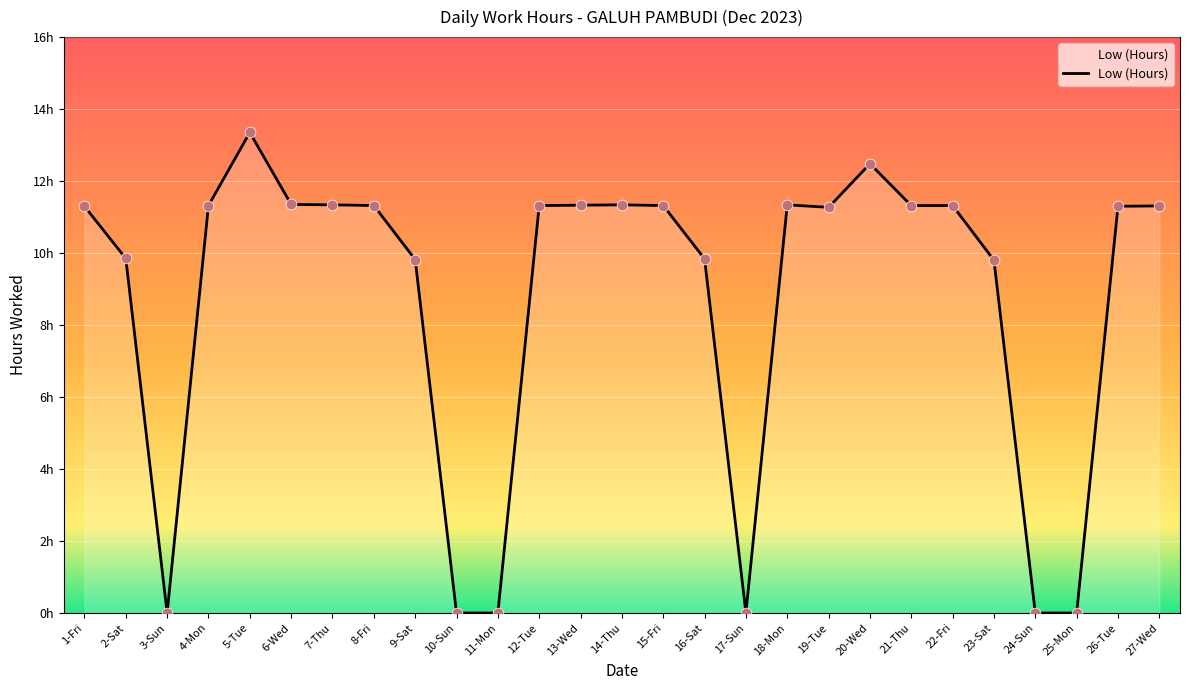

Between 15-Fri and 18-Mon, which is larger?

18-Mon